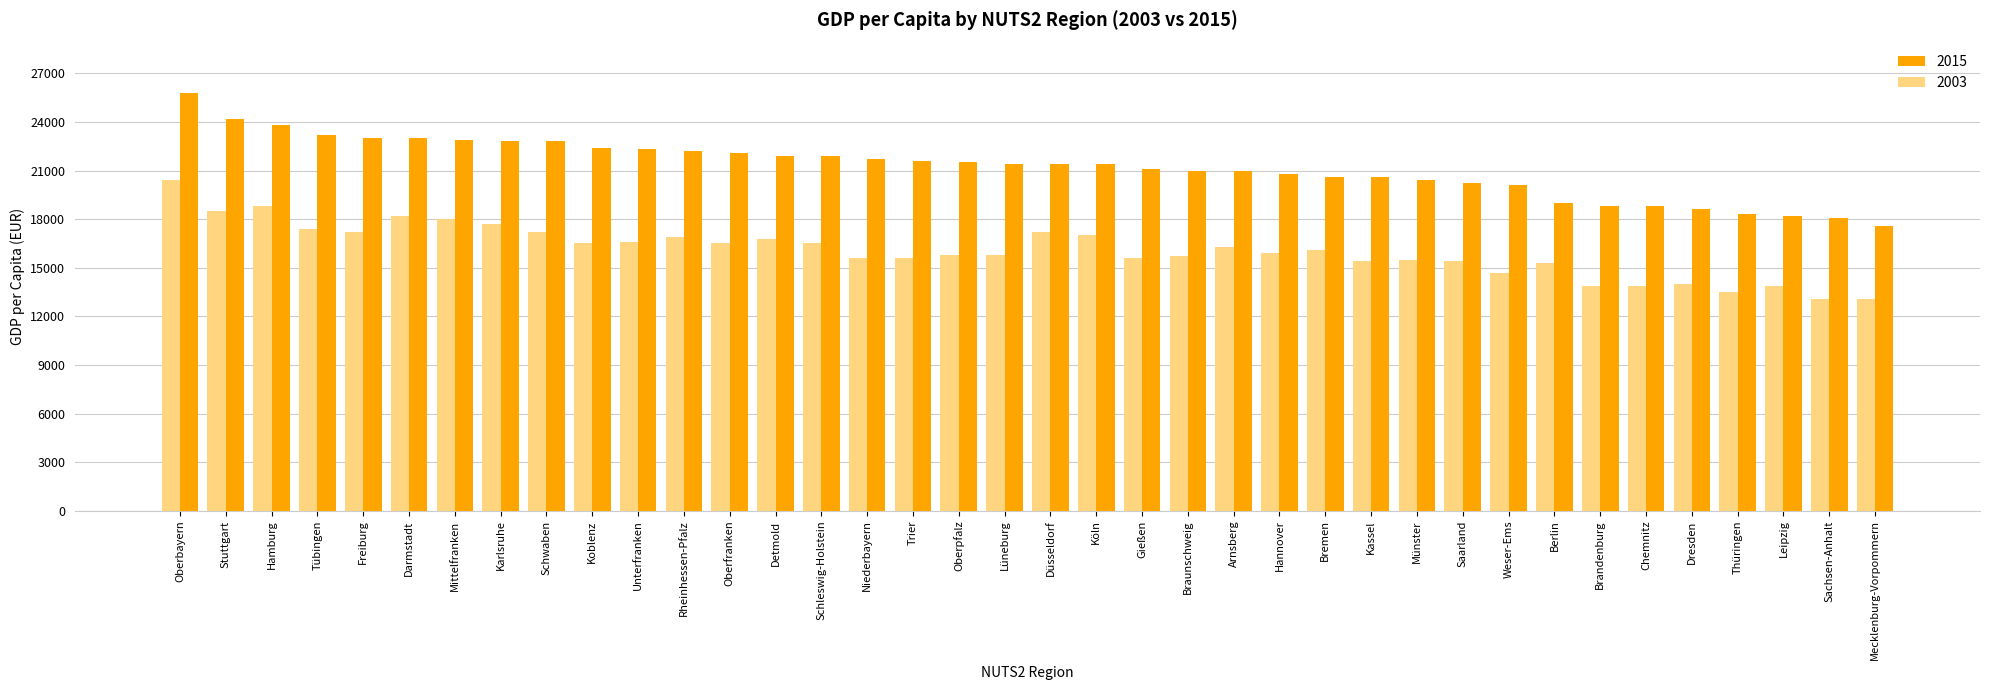

What is the sum of the 2015 values at Braunschweig and Niederbayern?

42700